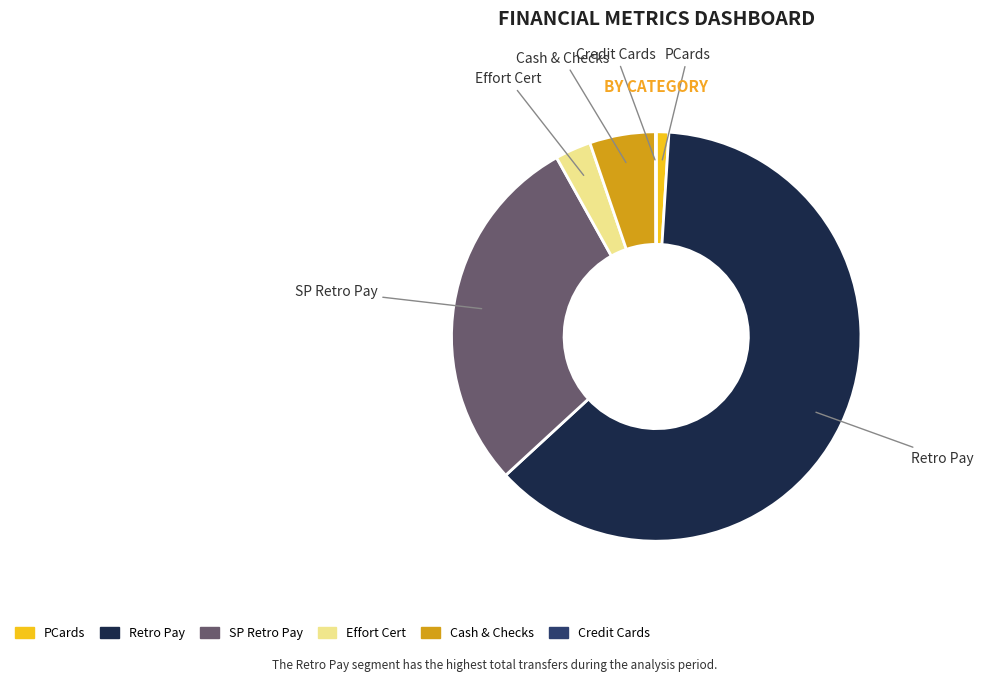

What is the largest slice in the pie chart?

Retro Pay